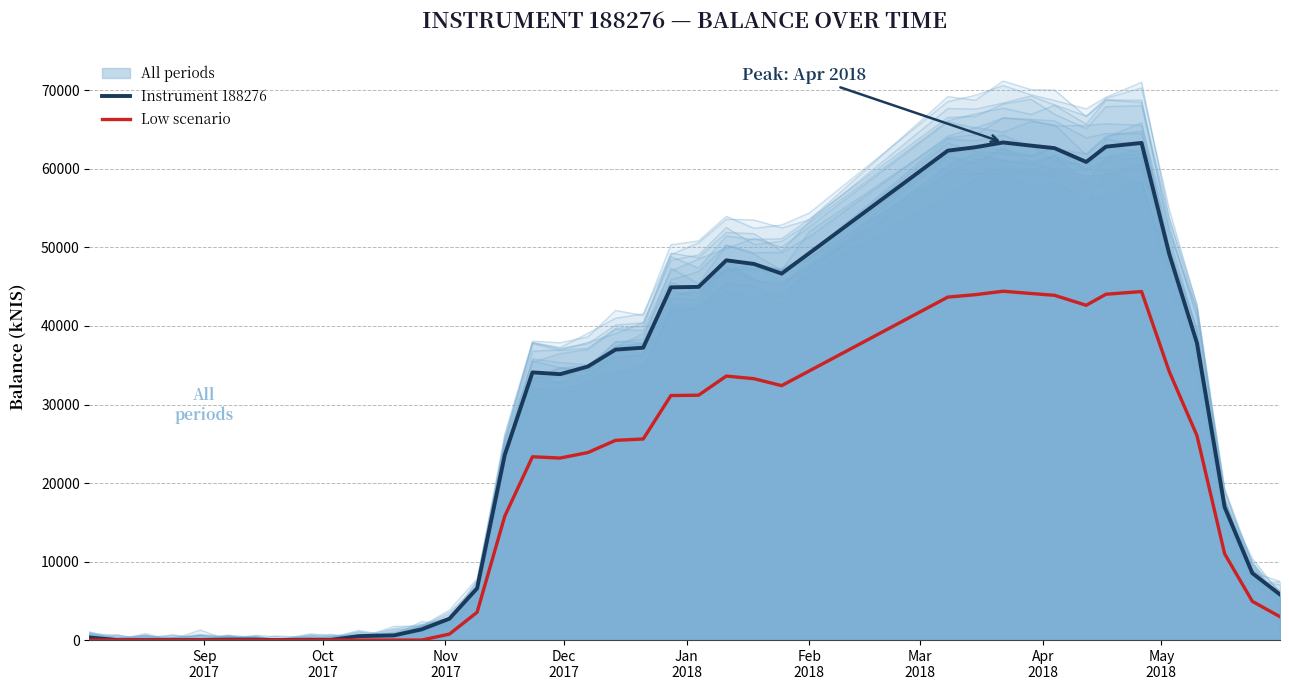

In Instrument 188276, how many points are higher than both neighbors (excluding endpoints)?

7